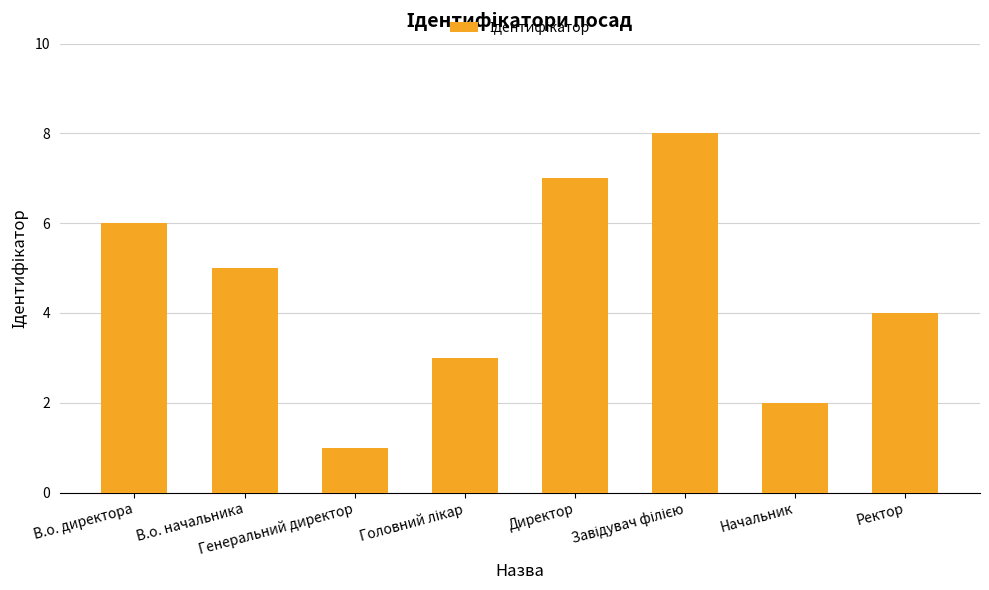

What is the difference between the second highest and minimum values?

6